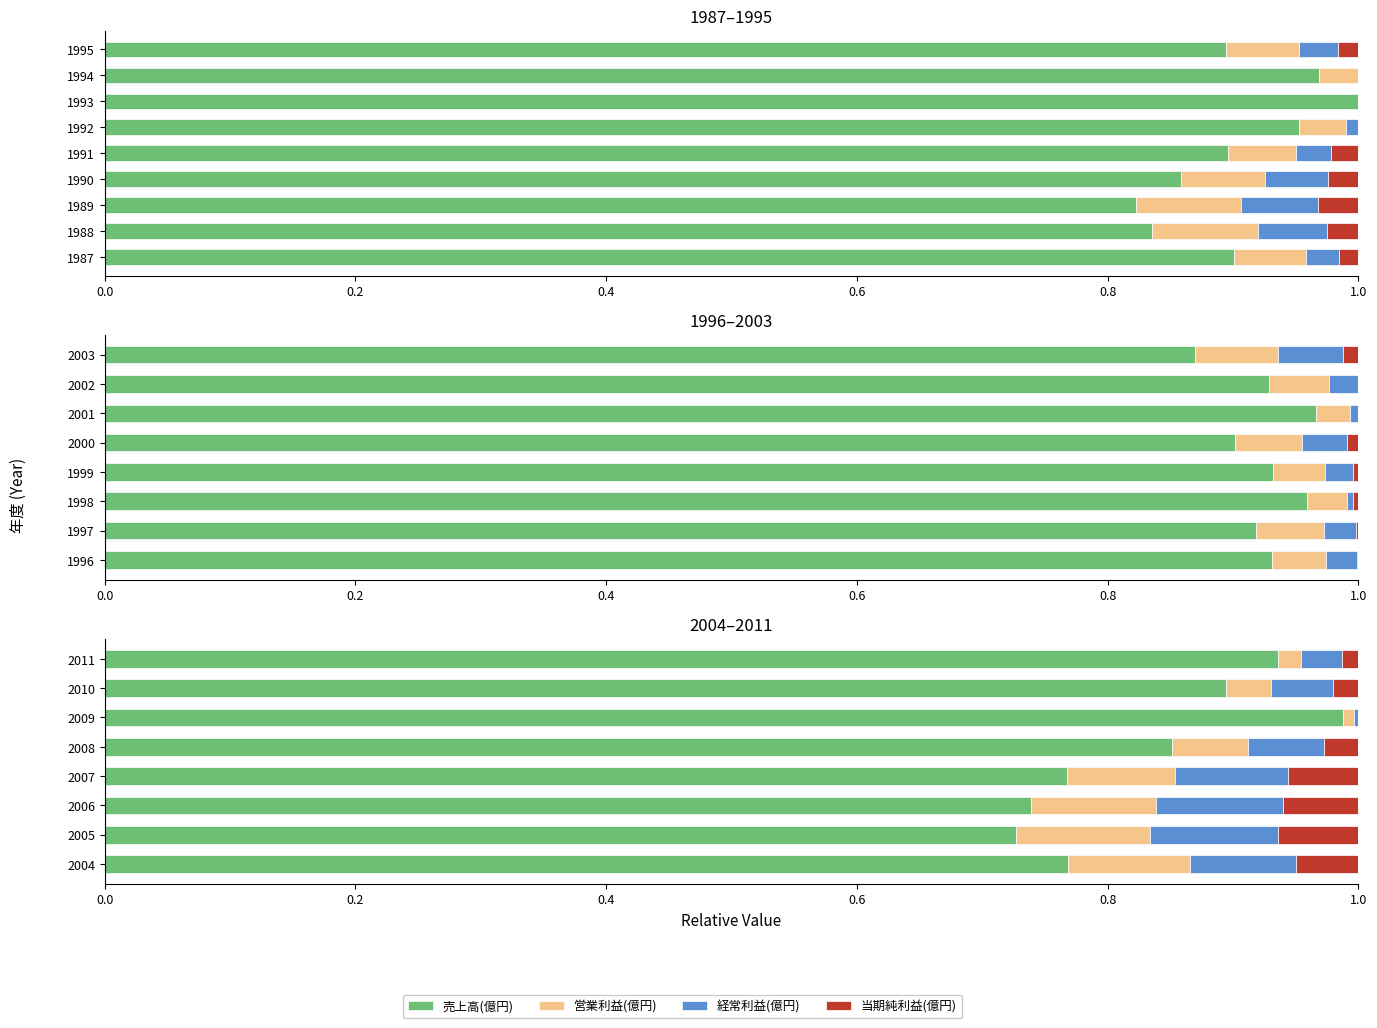

Is it true that 営業利益(億円) equals 0.1 at 2006?

False